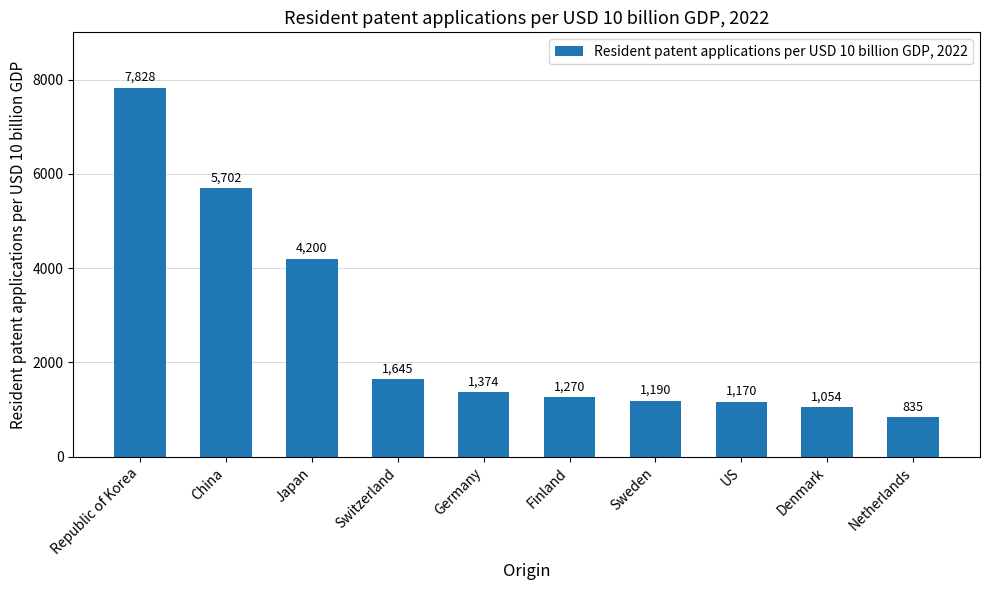

The value at Germany is 1374. True or false?

True